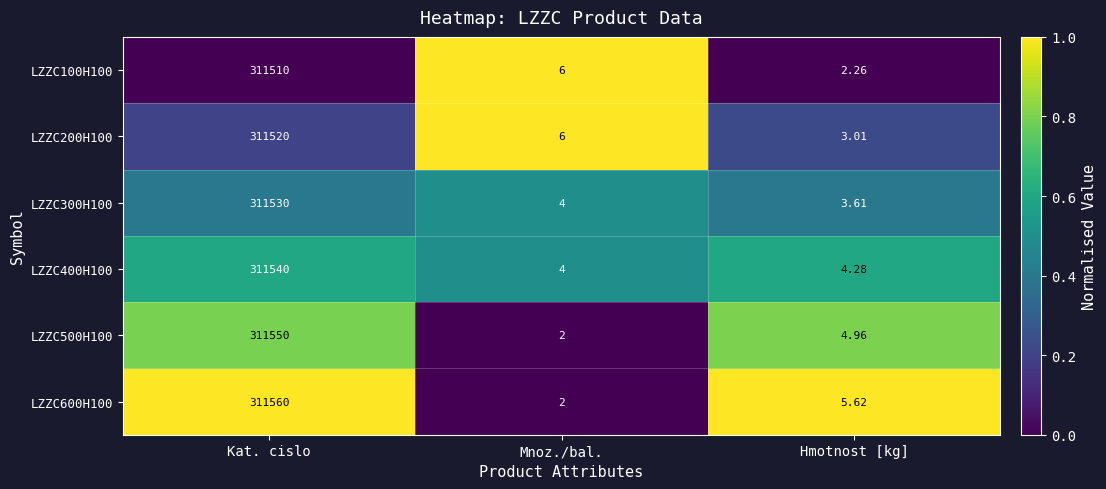

List the labels in order of LZZC100H100 value, smallest first.

Hmotnost [kg], Mnoz./bal., Kat. cislo